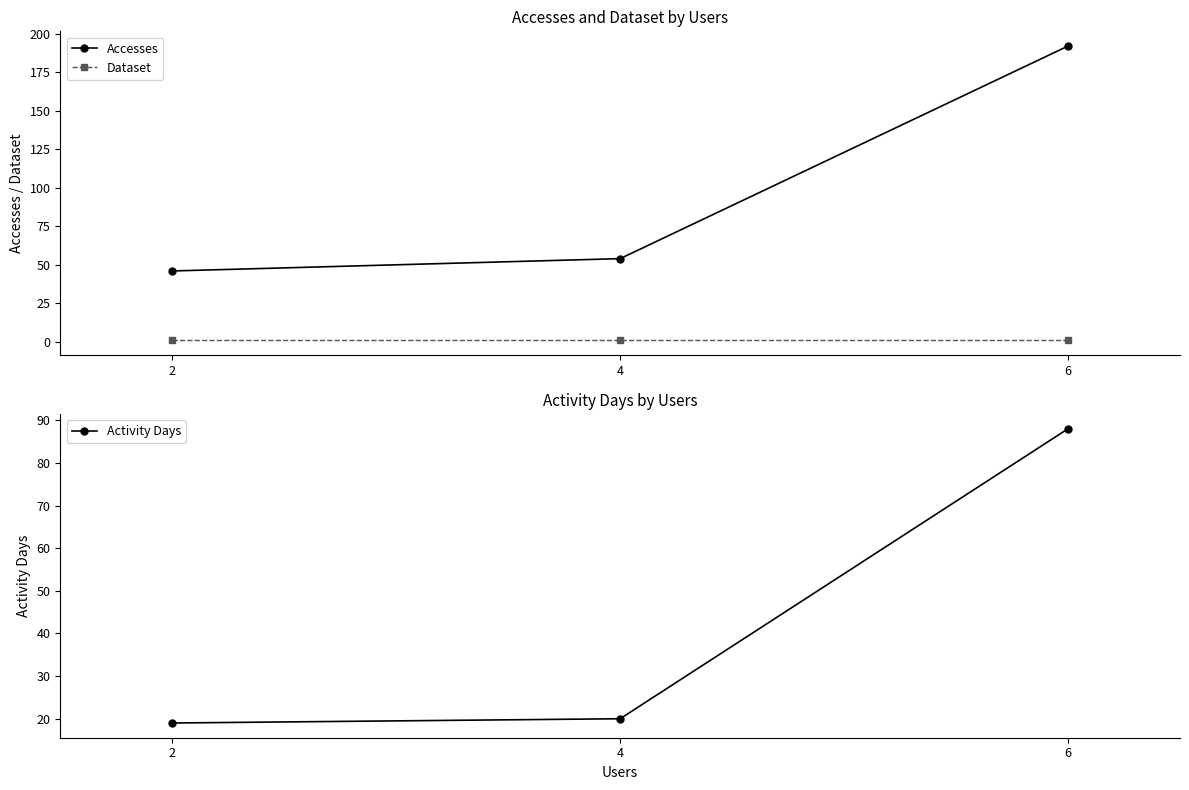

Is it true that Accesses equals 54 at 4?

True